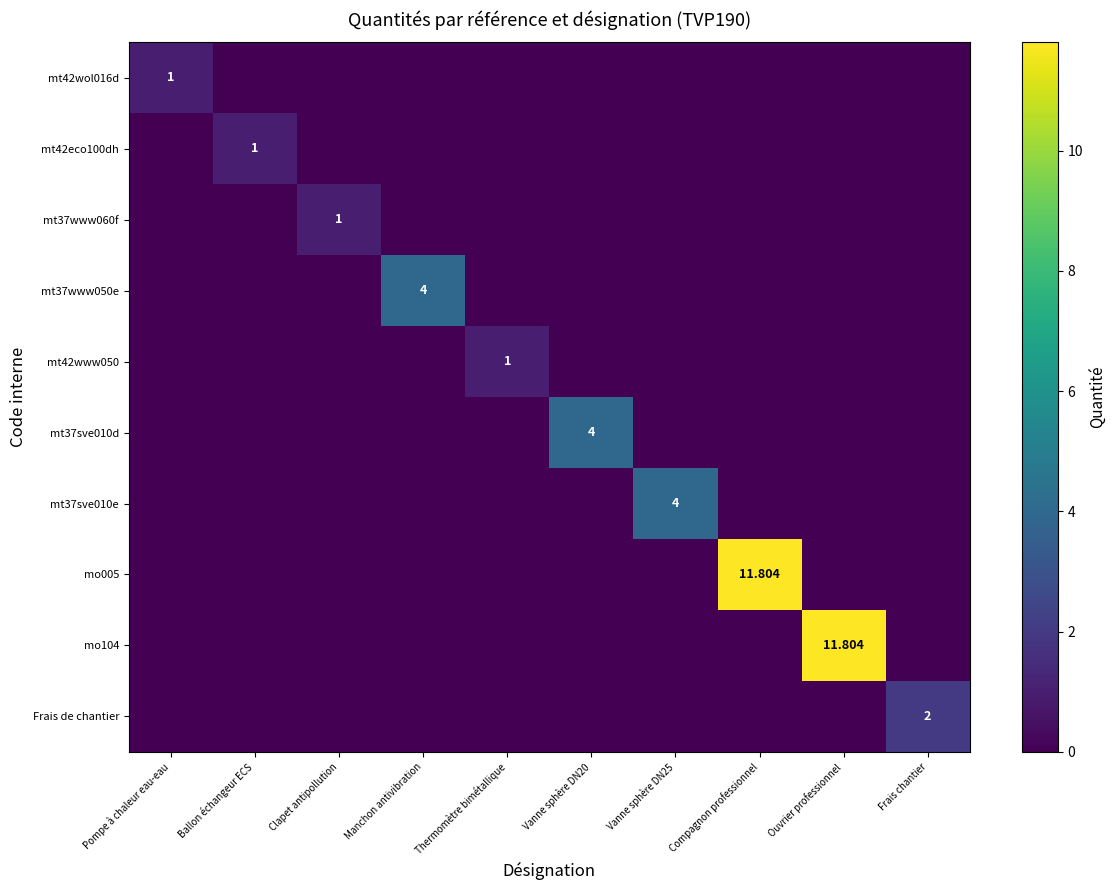

What is the total value across all series at Ouvrier professionnel?

11.8